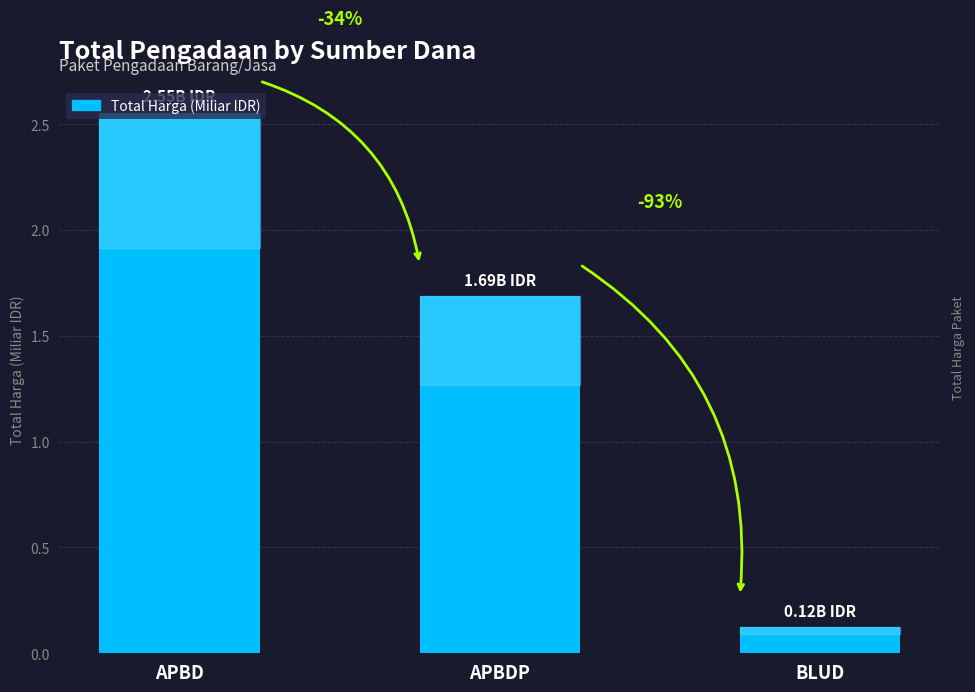

Reading right to left, transcribe all the data shown in this chart.

0.1	1.7	2.6